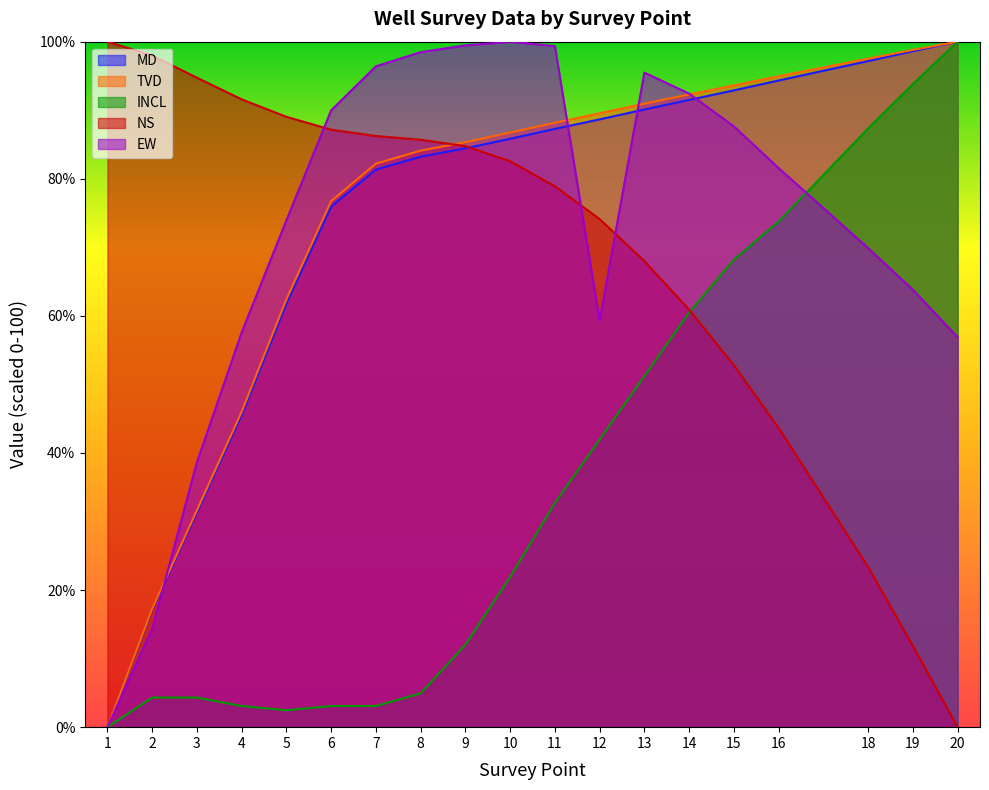

The value of MD at 10 is 44.5. True or false?

False